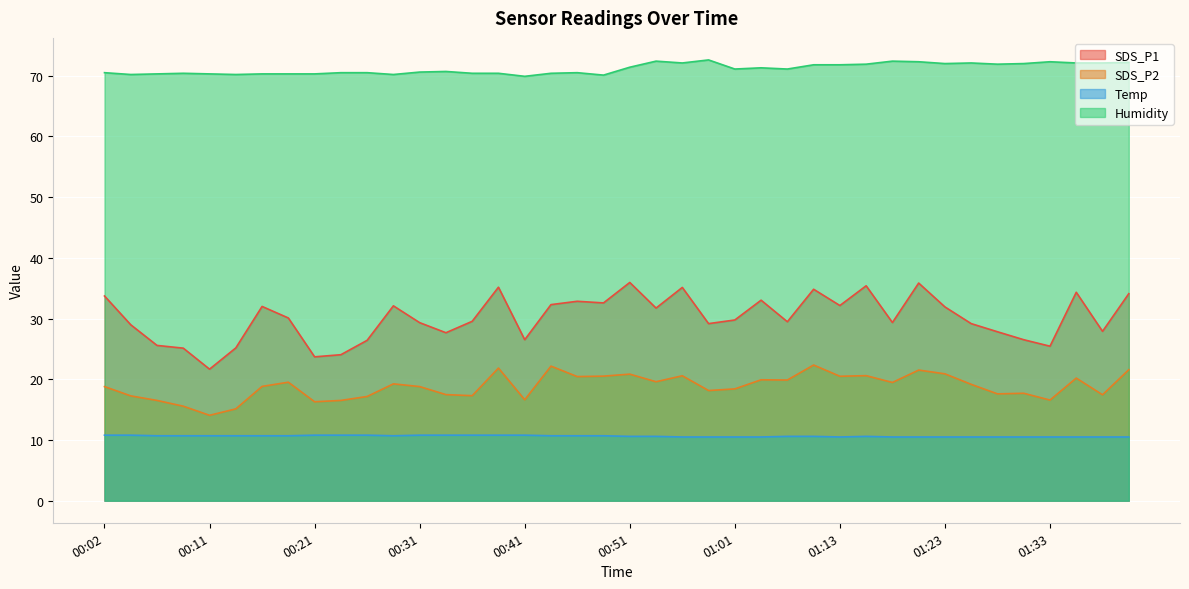

Count the number of categories in the chart.

40